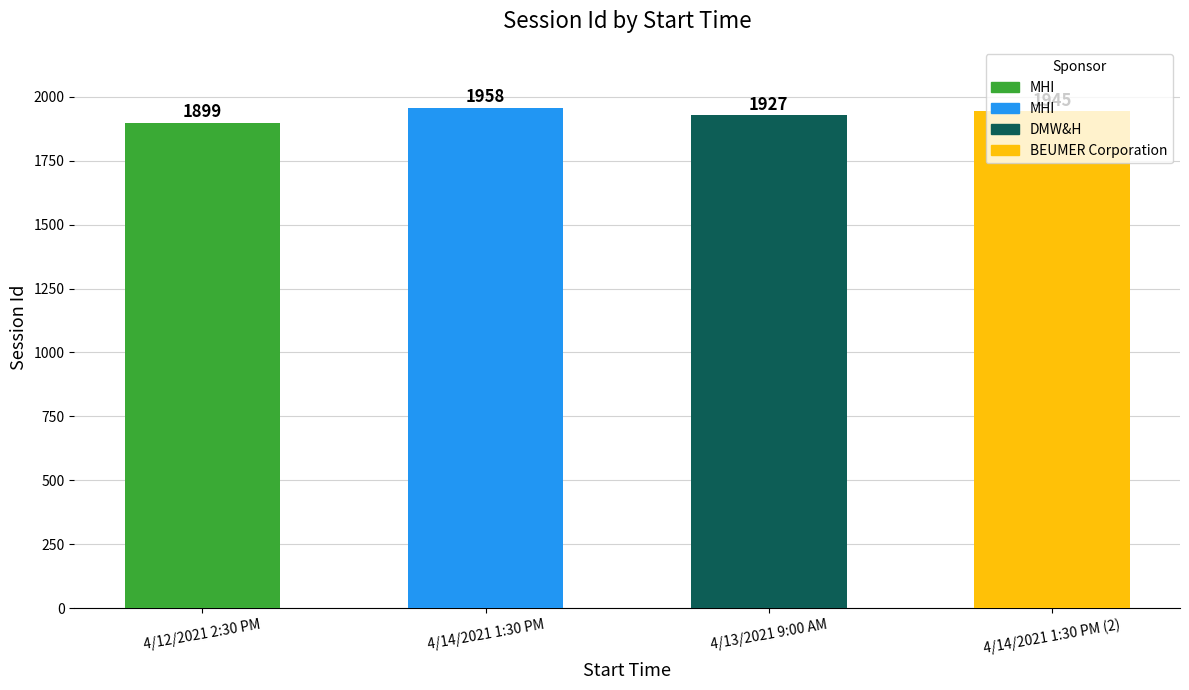

What is the label of the 2nd bar from the right?

4/13/2021 9:00 AM